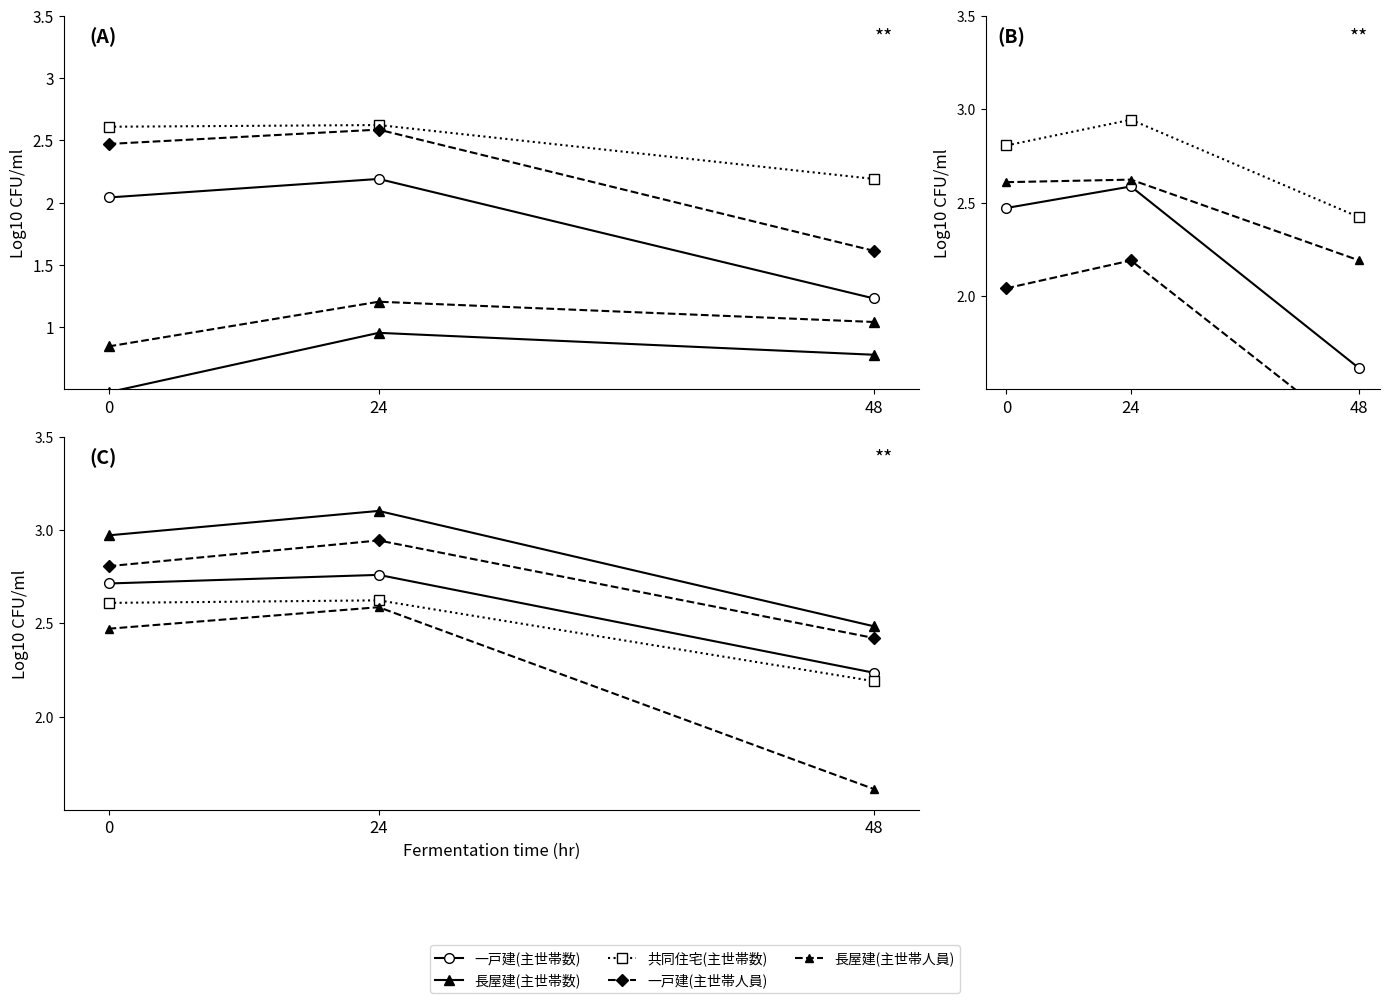

At which label does 一戸建(主世帯数) reach its peak?

24